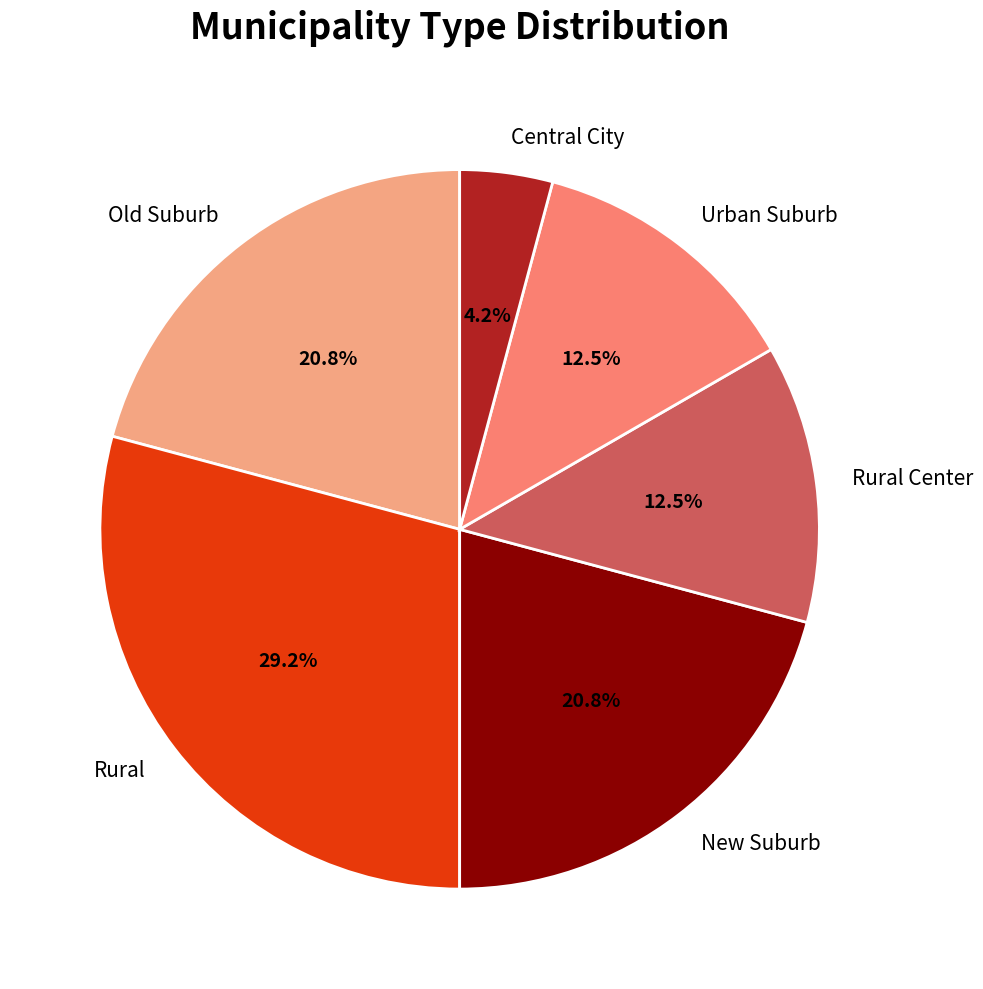

To the nearest percent, what portion does Old Suburb represent?

21%